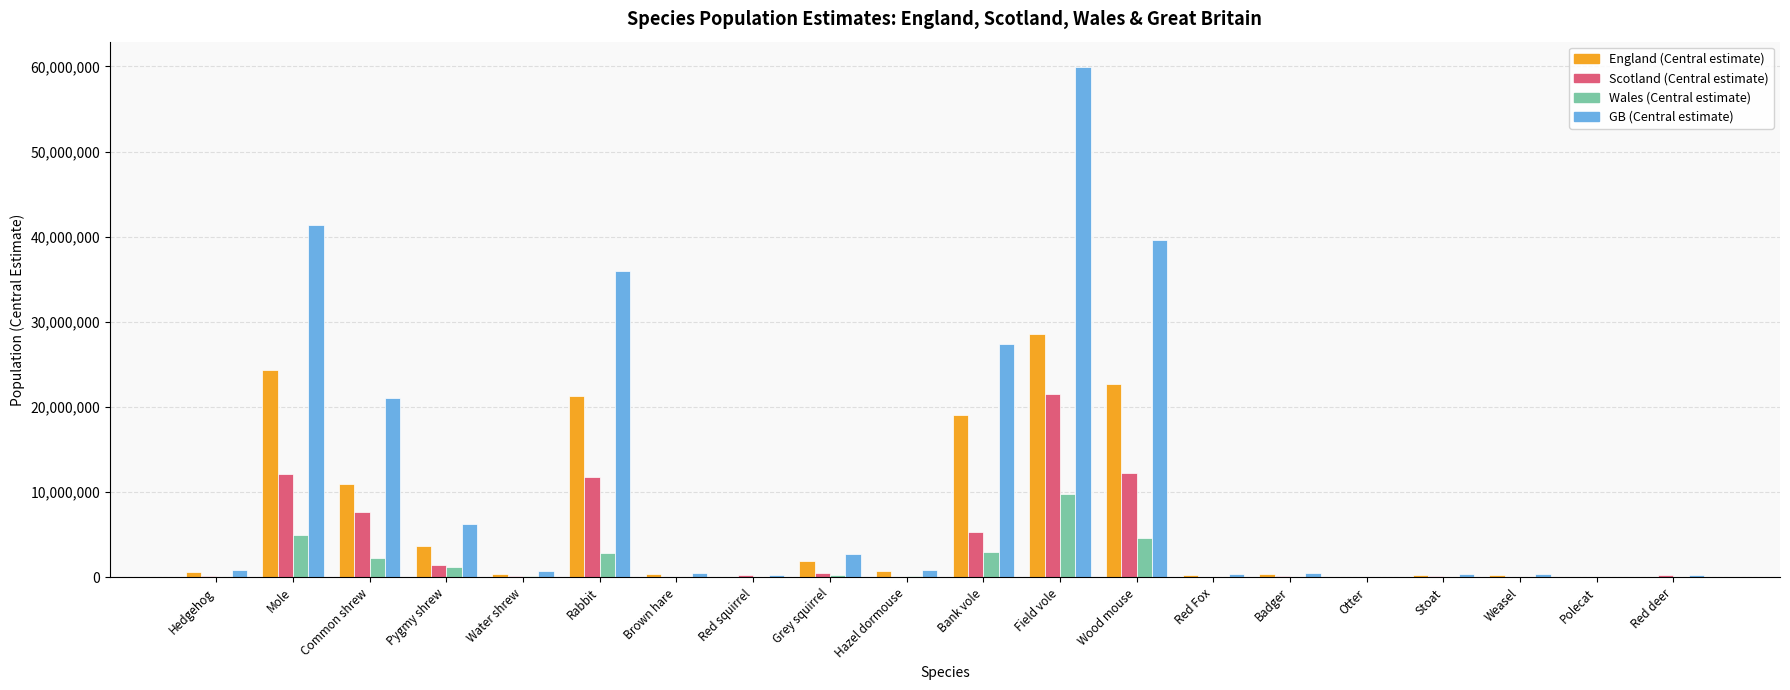

What are all the series names shown in the legend?

England (Central estimate), Scotland (Central estimate), Wales (Central estimate), GB (Central estimate)